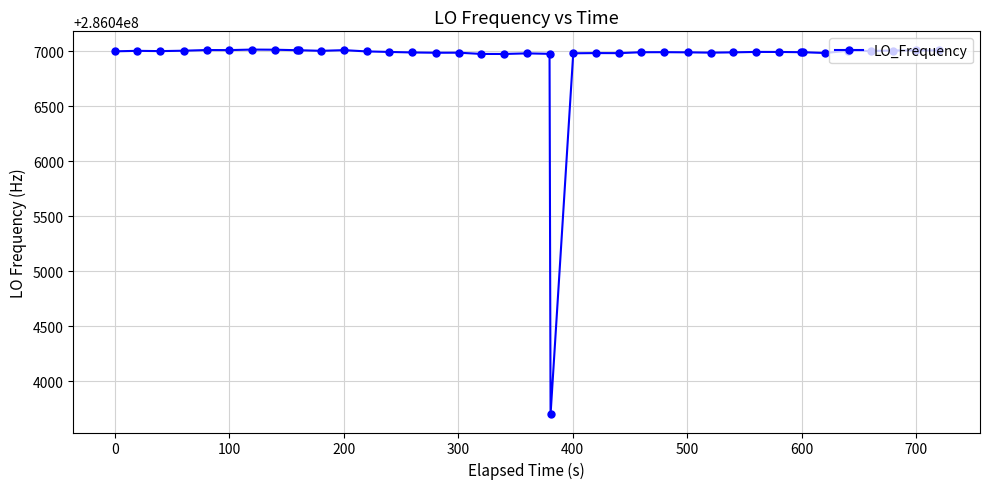

How many series are shown in this chart?

1